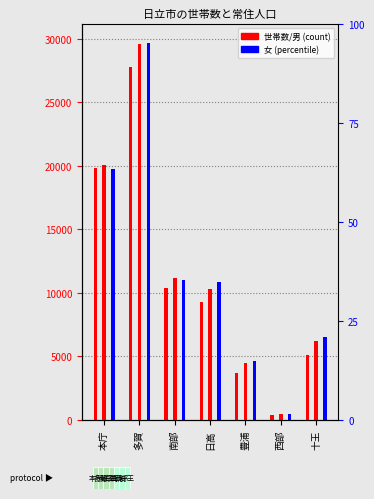

What is the highest value of the 世帯数 series?

27783